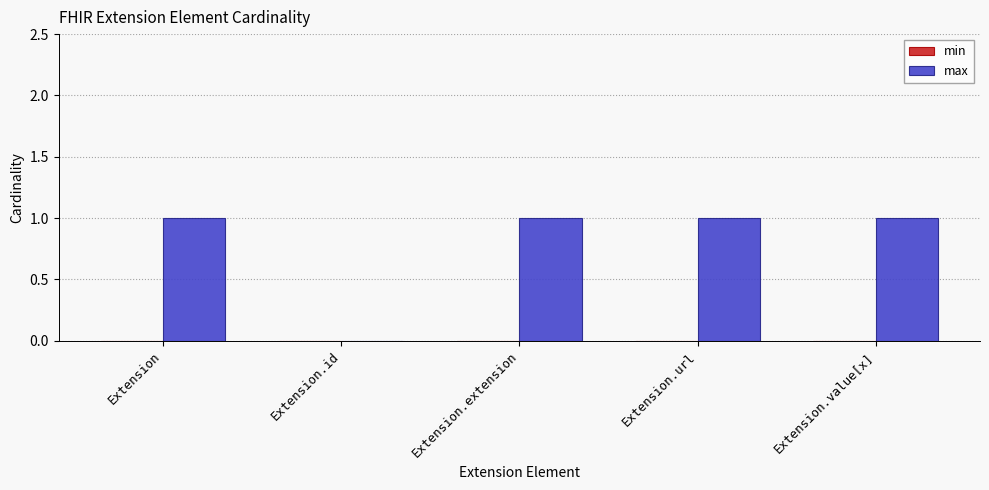

What is the ratio of the value at Extension to the value at Extension.url?

1.0